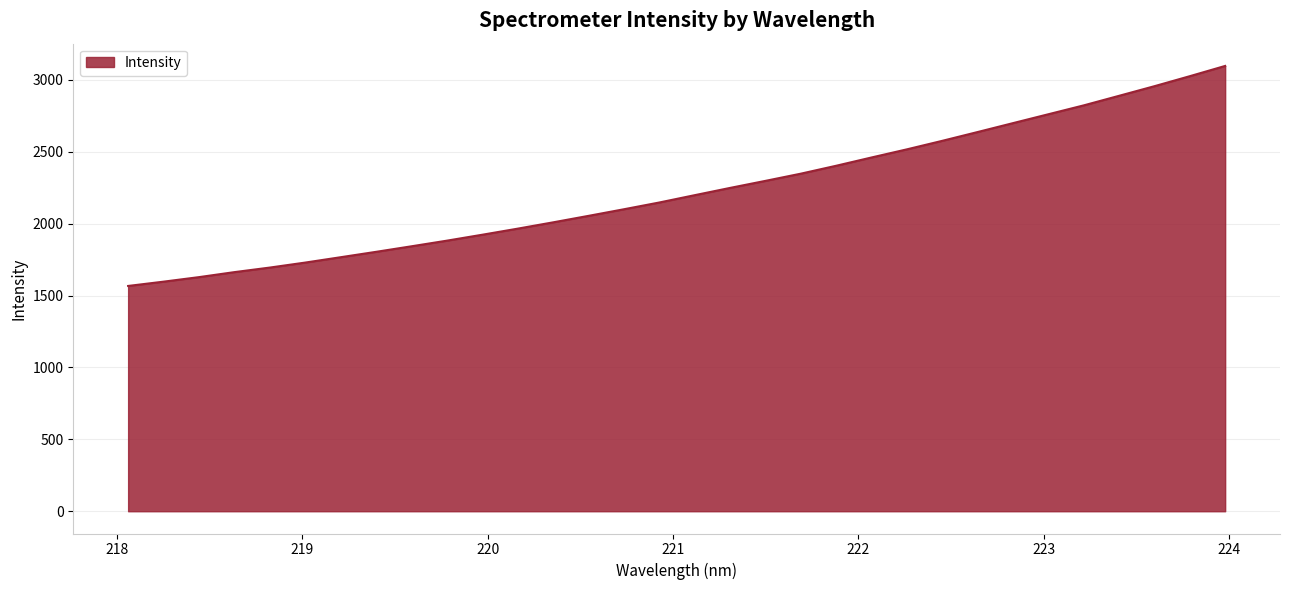

Reading left to right, extract all data points from this chart.

1566.5	1596.4	1627.8	1662.6	1694.3	1729.1	1766.3	1803.8	1842.3	1881.4	1922.7	1965.0	2008.8	2053.9	2099.8	2146.8	2197.7	2248.2	2297.2	2347.3	2402.3	2459.9	2516.5	2575.7	2636.9	2698.8	2760.5	2822.2	2888.7	2955.5	3025.1	3096.4